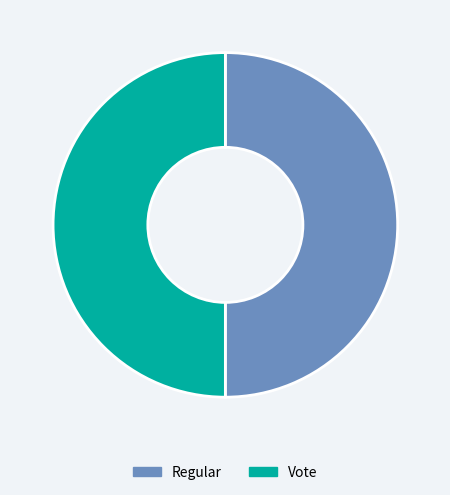

Approximately how many times larger is the value at Vote compared to Regular?

1.0